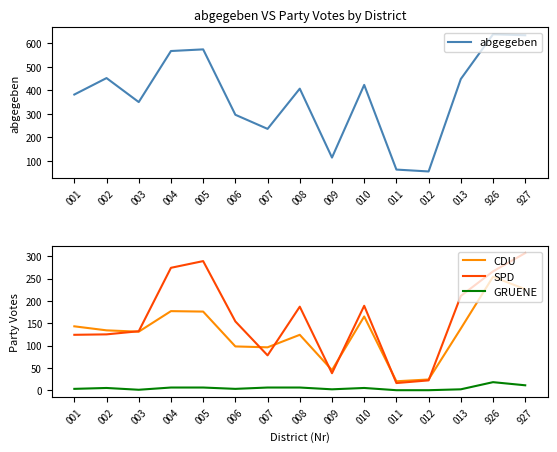

True or false: GRUENE and CDU intersect in this chart.

False